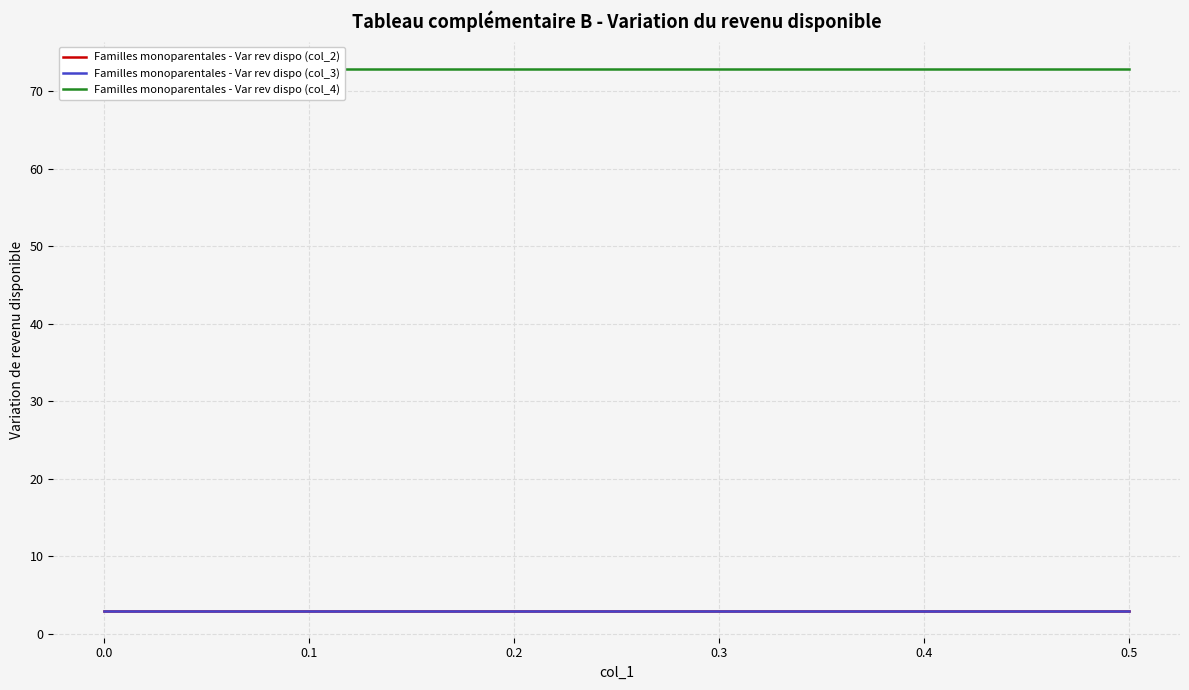

How many lines are shown in the chart?

3